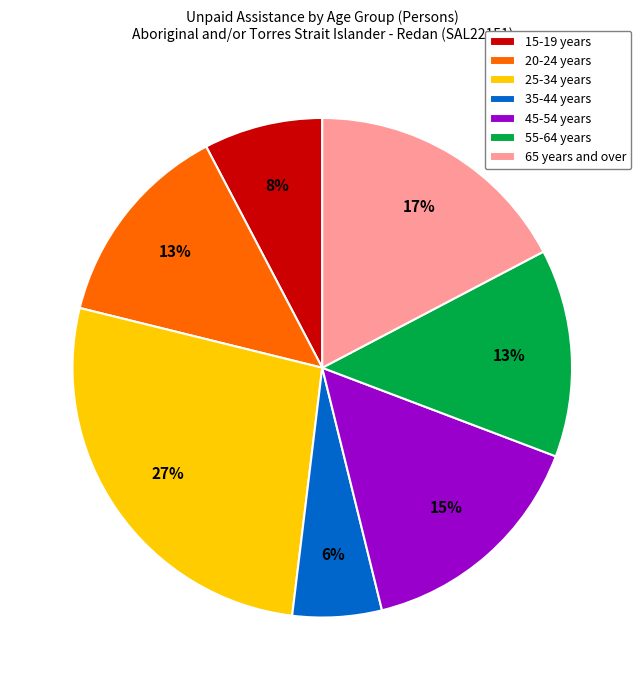

What percentage is the 45-54 years slice, to the nearest percent?

15%